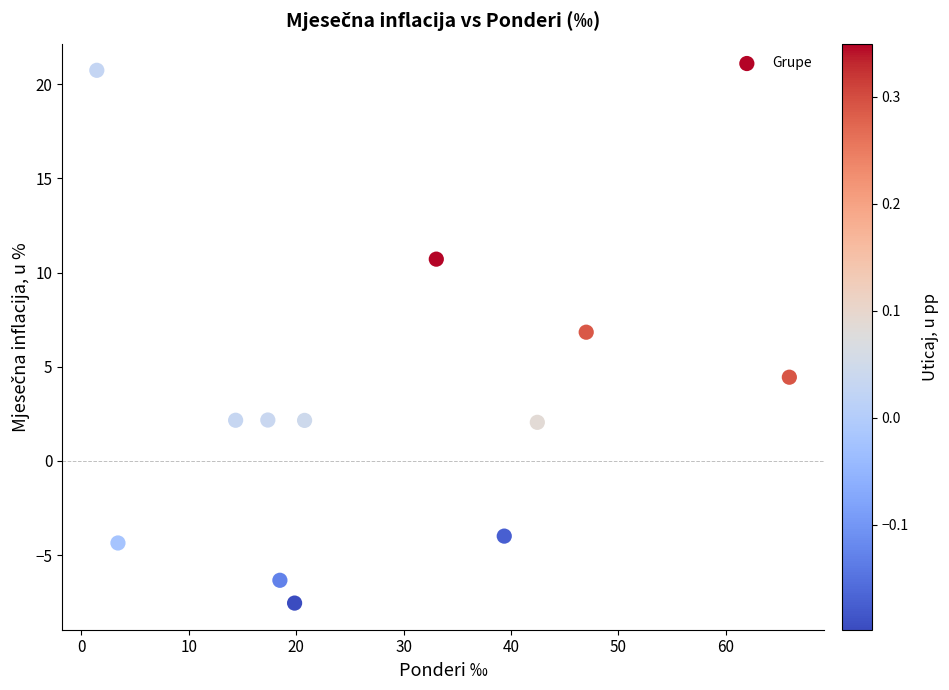

What is the average X value?

27.0